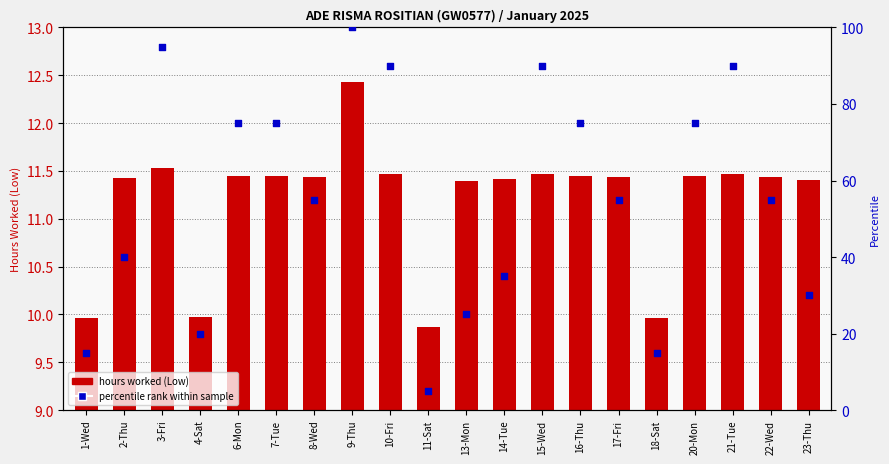

Which series has the largest total across all categories?

percentile rank